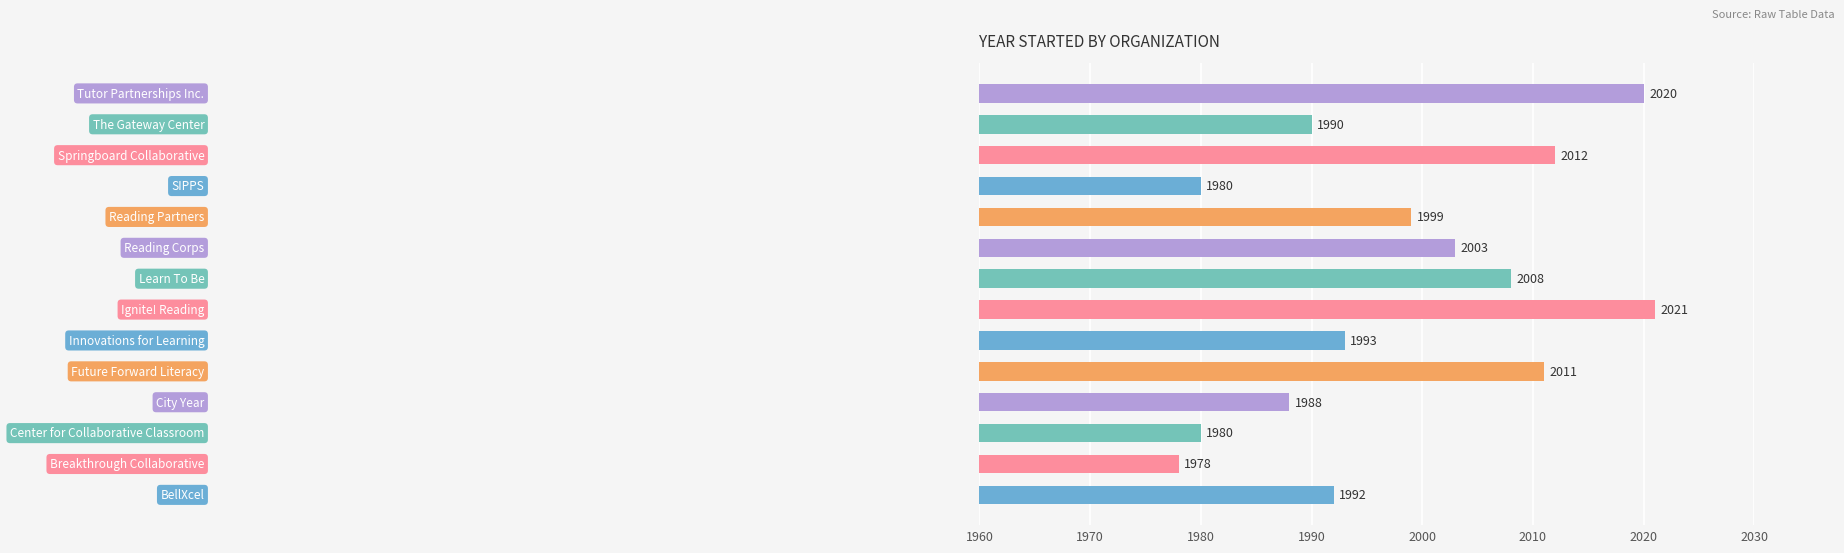

What is the greatest value displayed?

2021